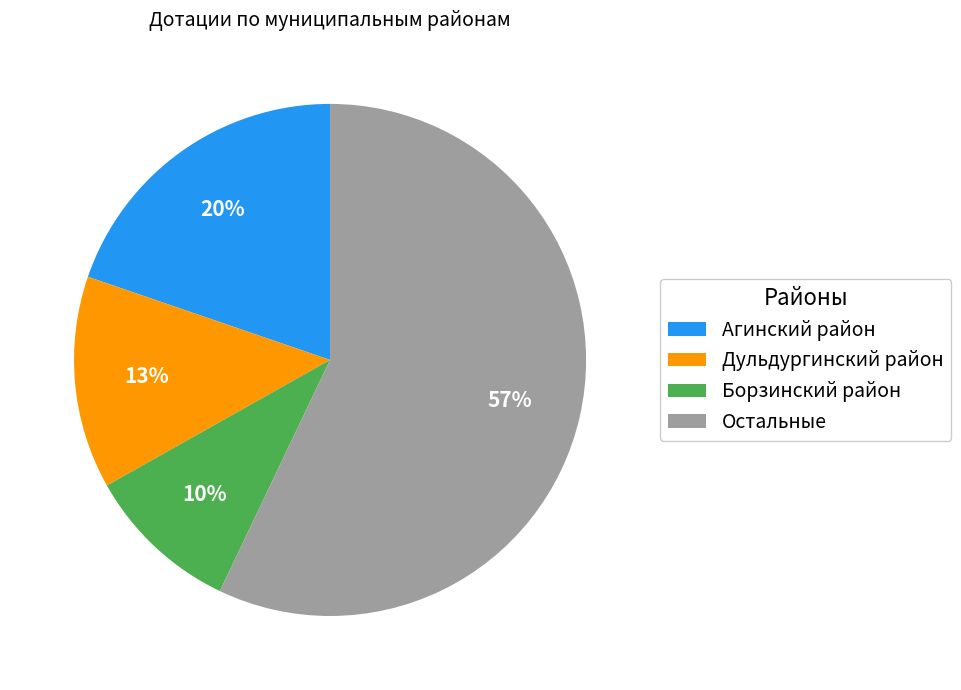

Combined, do Остальные and Борзинский район account for over 50%?

Yes